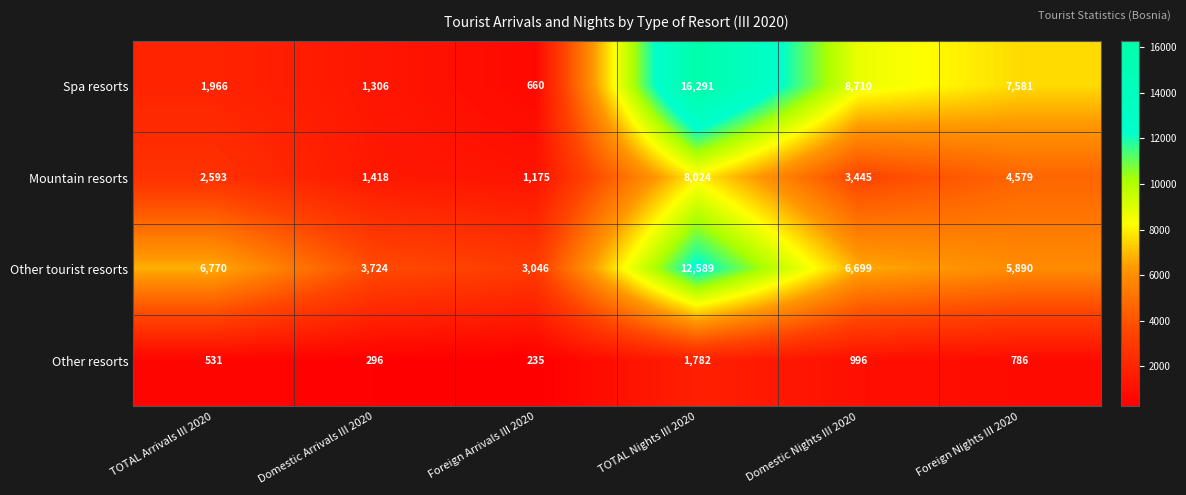

Rank the series by their maximum value, from lowest to highest.

Other resorts, Mountain resorts, Other tourist resorts, Spa resorts